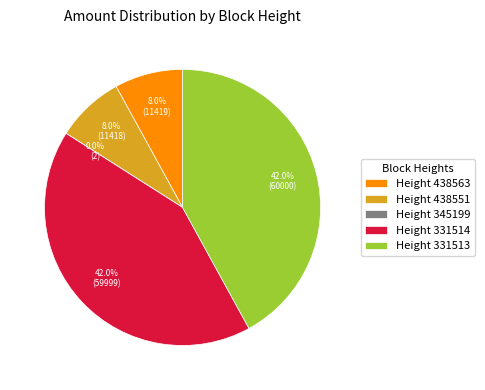

What is the total percentage of Height 331514 and Height 438563?

50.0%